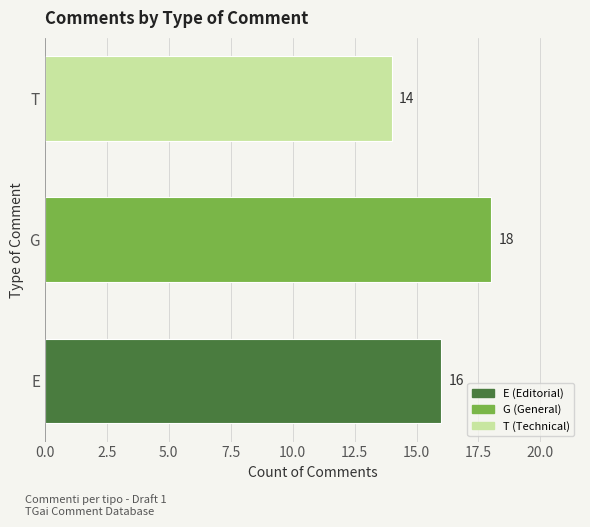

What is the sum of the values at G and T?

32